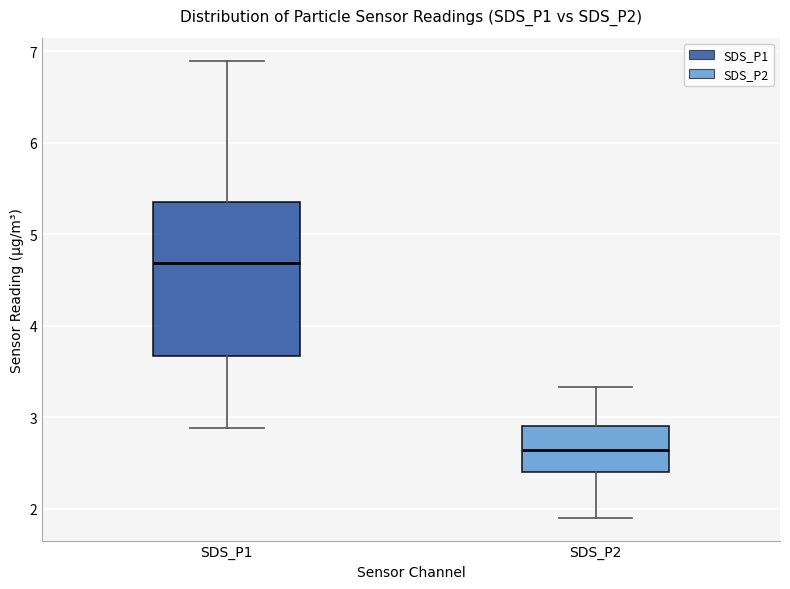

Reading left to right, read every box against the y-axis: the position of its median line, the range the box covers, and the ends of its whiskers. The values are not printed on the chart, so give them approximately, as read against the axis.

SDS_P1: median 4.7, box 3.7 to 5.4, whiskers 2.9 to 6.9
SDS_P2: median 2.6, box 2.4 to 2.9, whiskers 1.9 to 3.3